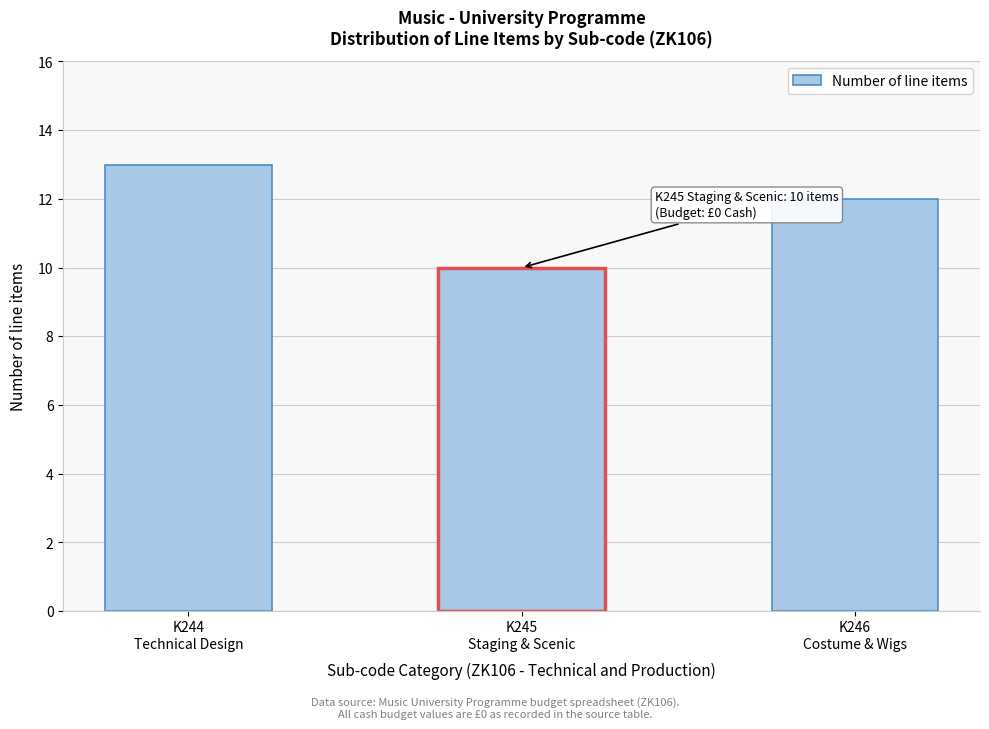

Reading left to right, what are all the values shown in this chart?

13	10	12